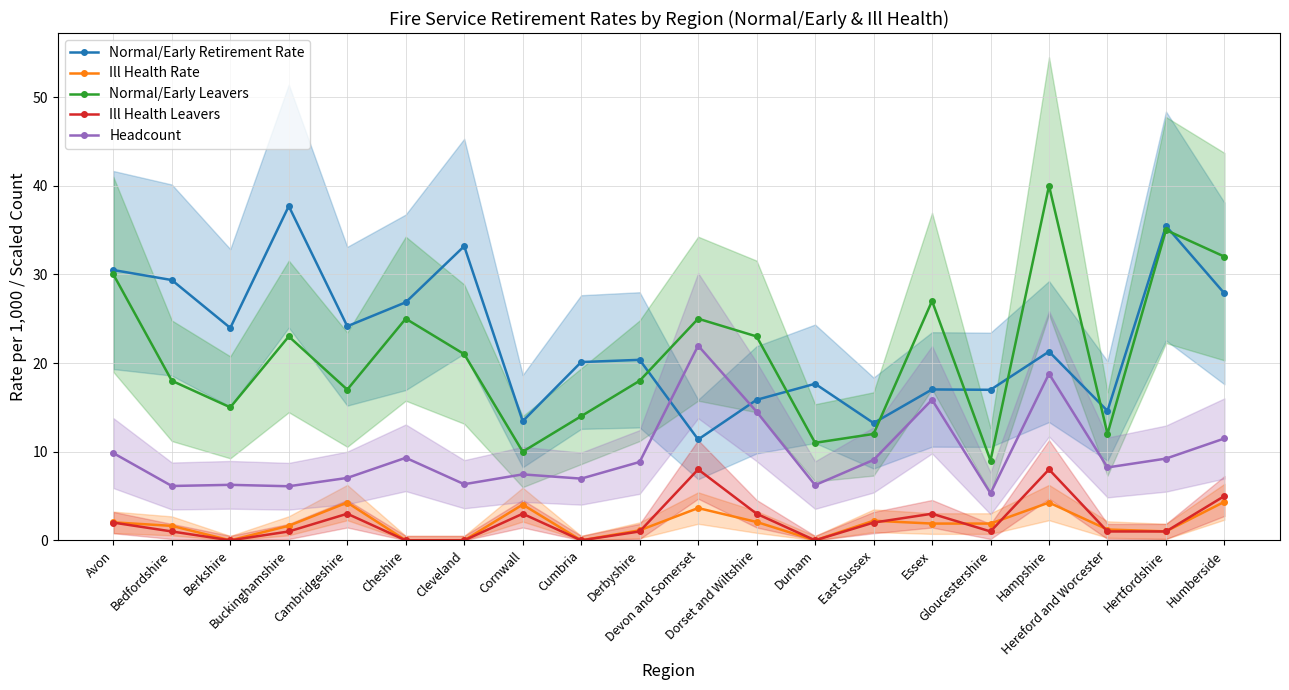

Reading right to left, list all the values displayed in this chart.

Normal/Early Retirement Rate: Humberside=27.9	Hertfordshire=35.5	Hereford and Worcester=14.6	Hampshire=21.3	Gloucestershire=17.0	Essex=17.0	East Sussex=13.2	Durham=17.7	Dorset and Wiltshire=15.8	Devon and Somerset=11.4	Derbyshire=20.4	Cumbria=20.1	Cornwall=13.4	Cleveland=33.2	Cheshire=26.9	Cambridgeshire=24.1	Buckinghamshire=37.7	Berkshire=24.0	Bedfordshire=29.4	Avon=30.5
Ill Health Rate: Humberside=4.3	Hertfordshire=1.0	Hereford and Worcester=1.2	Hampshire=4.3	Gloucestershire=1.9	Essex=1.9	East Sussex=2.2	Durham=0.0	Dorset and Wiltshire=2.1	Devon and Somerset=3.6	Derbyshire=1.1	Cumbria=0.0	Cornwall=4.0	Cleveland=0.0	Cheshire=0.0	Cambridgeshire=4.3	Buckinghamshire=1.6	Berkshire=0.0	Bedfordshire=1.6	Avon=2.0
Normal/Early Leavers: Humberside=32.0	Hertfordshire=35.0	Hereford and Worcester=12.0	Hampshire=40.0	Gloucestershire=9.0	Essex=27.0	East Sussex=12.0	Durham=11.0	Dorset and Wiltshire=23.0	Devon and Somerset=25.0	Derbyshire=18.0	Cumbria=14.0	Cornwall=10.0	Cleveland=21.0	Cheshire=25.0	Cambridgeshire=17.0	Buckinghamshire=23.0	Berkshire=15.0	Bedfordshire=18.0	Avon=30.0
Ill Health Leavers: Humberside=5.0	Hertfordshire=1.0	Hereford and Worcester=1.0	Hampshire=8.0	Gloucestershire=1.0	Essex=3.0	East Sussex=2.0	Durham=0.0	Dorset and Wiltshire=3.0	Devon and Somerset=8.0	Derbyshire=1.0	Cumbria=0.0	Cornwall=3.0	Cleveland=0.0	Cheshire=0.0	Cambridgeshire=3.0	Buckinghamshire=1.0	Berkshire=0.0	Bedfordshire=1.0	Avon=2.0
Headcount: Humberside=11.5	Hertfordshire=9.2	Hereford and Worcester=8.2	Hampshire=18.8	Gloucestershire=5.3	Essex=15.9	East Sussex=9.1	Durham=6.2	Dorset and Wiltshire=14.5	Devon and Somerset=22.0	Derbyshire=8.8	Cumbria=7.0	Cornwall=7.4	Cleveland=6.3	Cheshire=9.3	Cambridgeshire=7.0	Buckinghamshire=6.1	Berkshire=6.3	Bedfordshire=6.1	Avon=9.8